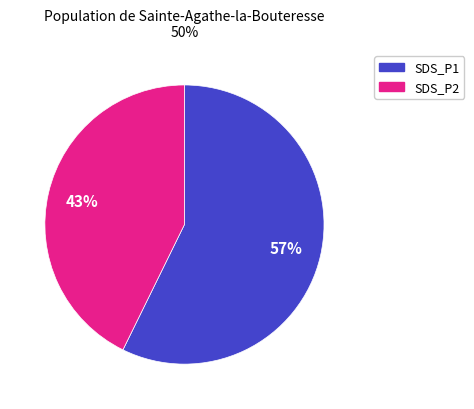

Is there any slice that represents more than half of the pie?

Yes